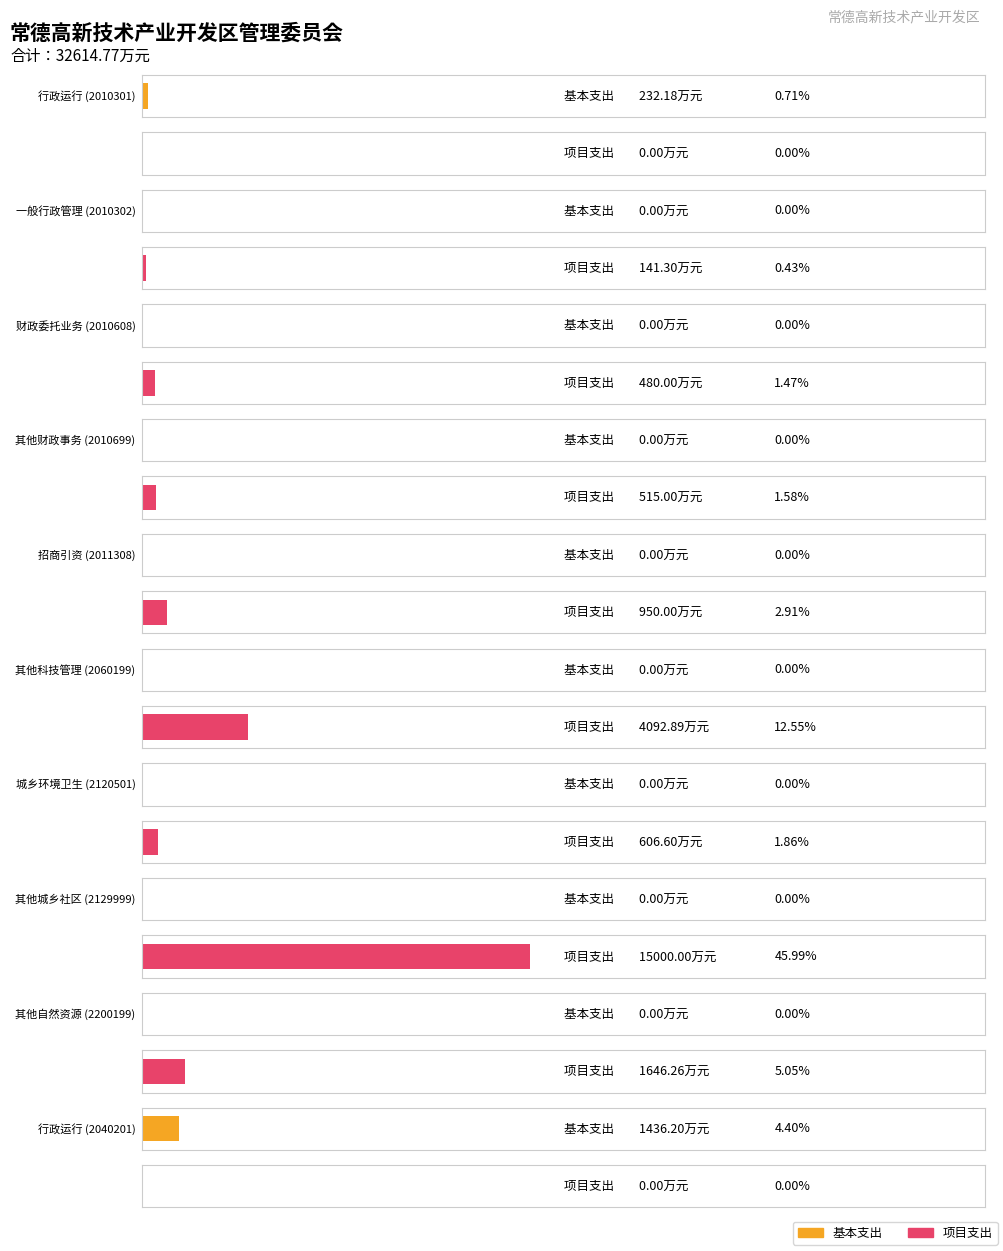

Between 0 and 1, which series saw the biggest shift?

基本支出